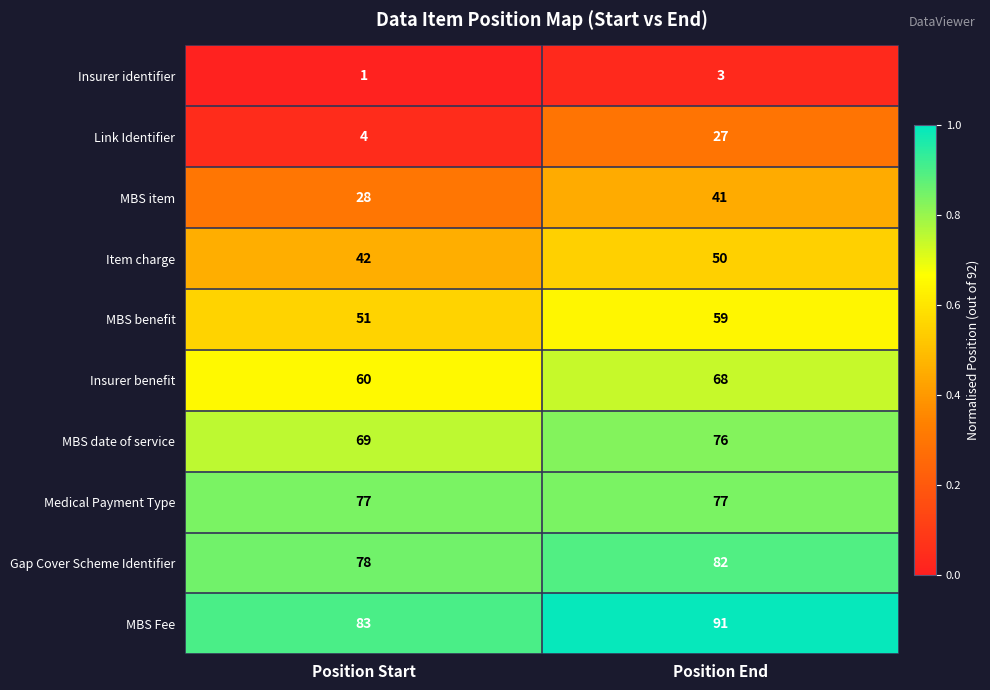

At which label does MBS date of service reach its minimum?

Position Start